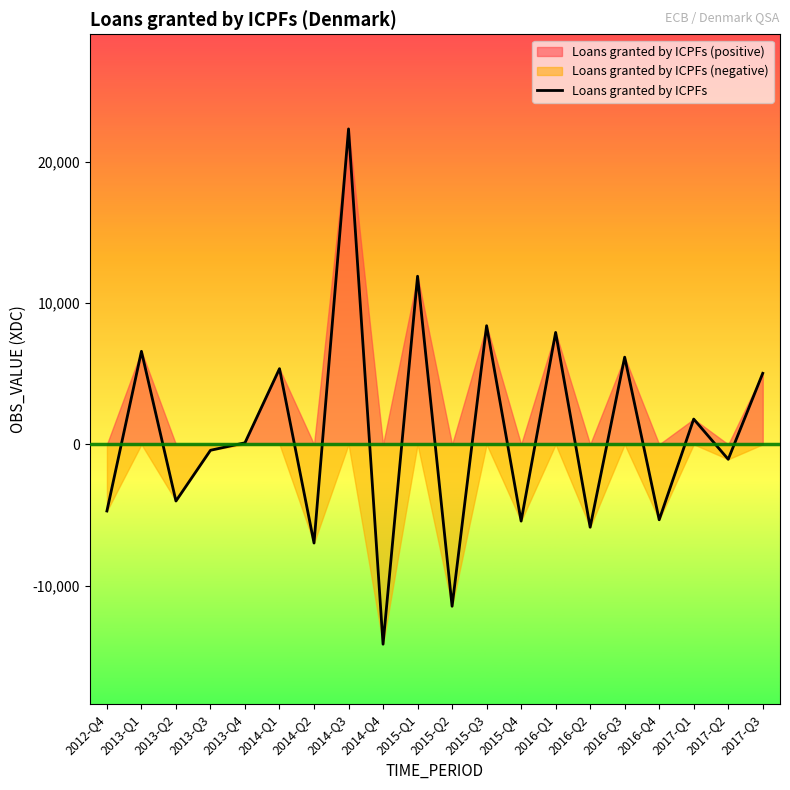

What is the label of the 9th point from the left?

2014-Q4